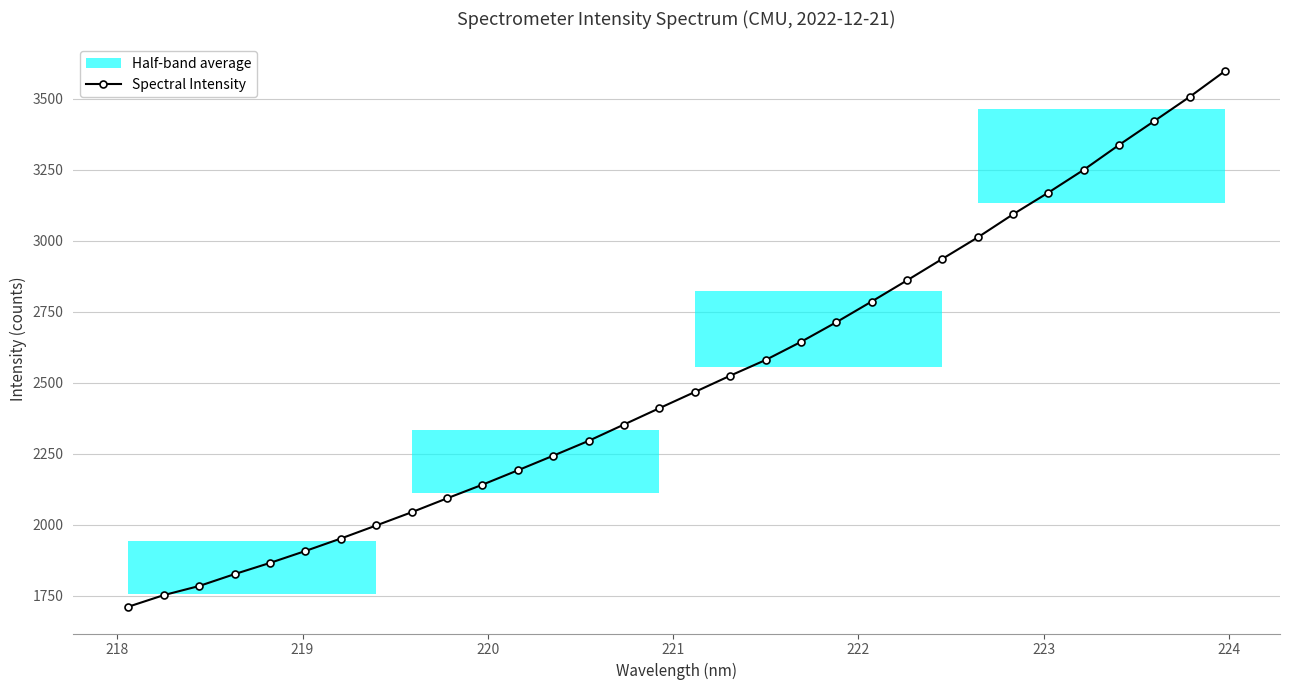

What is the highest value of the Spectral Intensity series?

3598.2